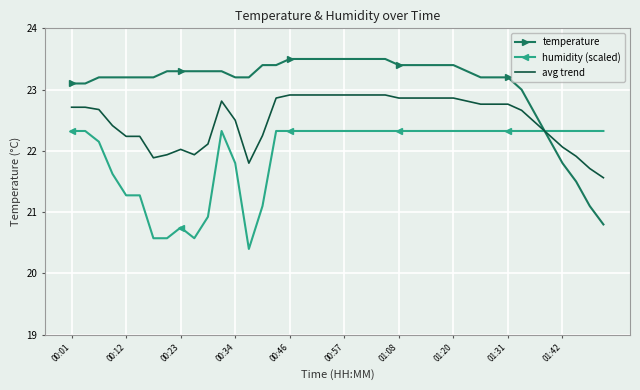

What is the difference between the second highest and minimum values in the temperature series?

2.7